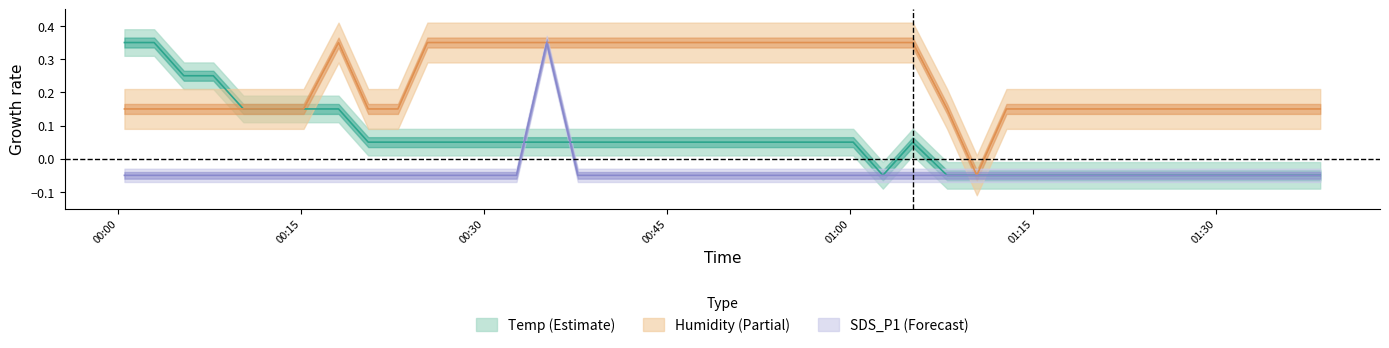

Reading left to right, what are all the values shown in this chart?

Temp: 0.4	0.4	0.3	0.3	0.2	0.2	0.2	0.2	0.1	0.1	0.1	0.1	0.1	0.1	0.1	0.1	0.1	0.1	0.1	0.1	0.1	0.1	0.1	0.1	0.1	-0.1	0.1	-0.1	-0.1	-0.1	-0.1	-0.1	-0.1	-0.1	-0.1	-0.1	-0.1	-0.1	-0.1	-0.1
Humidity: 0.2	0.2	0.2	0.2	0.2	0.2	0.2	0.4	0.2	0.2	0.4	0.4	0.4	0.4	0.4	0.4	0.4	0.4	0.4	0.4	0.4	0.4	0.4	0.4	0.4	0.4	0.4	0.2	-0.1	0.2	0.2	0.2	0.2	0.2	0.2	0.2	0.2	0.2	0.2	0.2
SDS_P1: -0.1	-0.1	-0.1	-0.1	-0.1	-0.1	-0.1	-0.1	-0.1	-0.1	-0.1	-0.1	-0.1	-0.1	0.4	-0.1	-0.1	-0.1	-0.1	-0.1	-0.1	-0.1	-0.1	-0.1	-0.1	-0.1	-0.1	-0.1	-0.1	-0.1	-0.1	-0.1	-0.1	-0.1	-0.1	-0.1	-0.1	-0.1	-0.1	-0.1